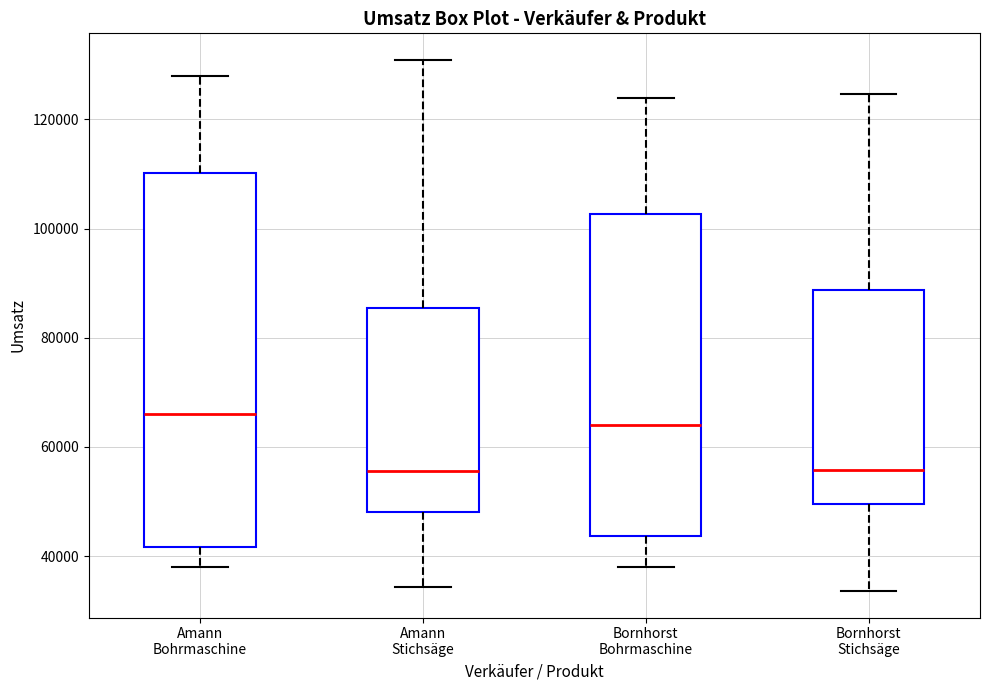

Reading left to right, transcribe this box plot: for each box, give where its median line is, the range the box spans, and where its two whiskers end, as read against the y-axis. The values are not printed on the chart, so give them approximately, as read against the axis.

Amann Bohrmaschine: median 66000, box 42000 to 110000, whiskers 38000 to 128000
Amann Stichsäge: median 56000, box 48000 to 86000, whiskers 34000 to 130000
Bornhorst Bohrmaschine: median 64000, box 44000 to 102000, whiskers 38000 to 124000
Bornhorst Stichsäge: median 56000, box 50000 to 88000, whiskers 34000 to 124000